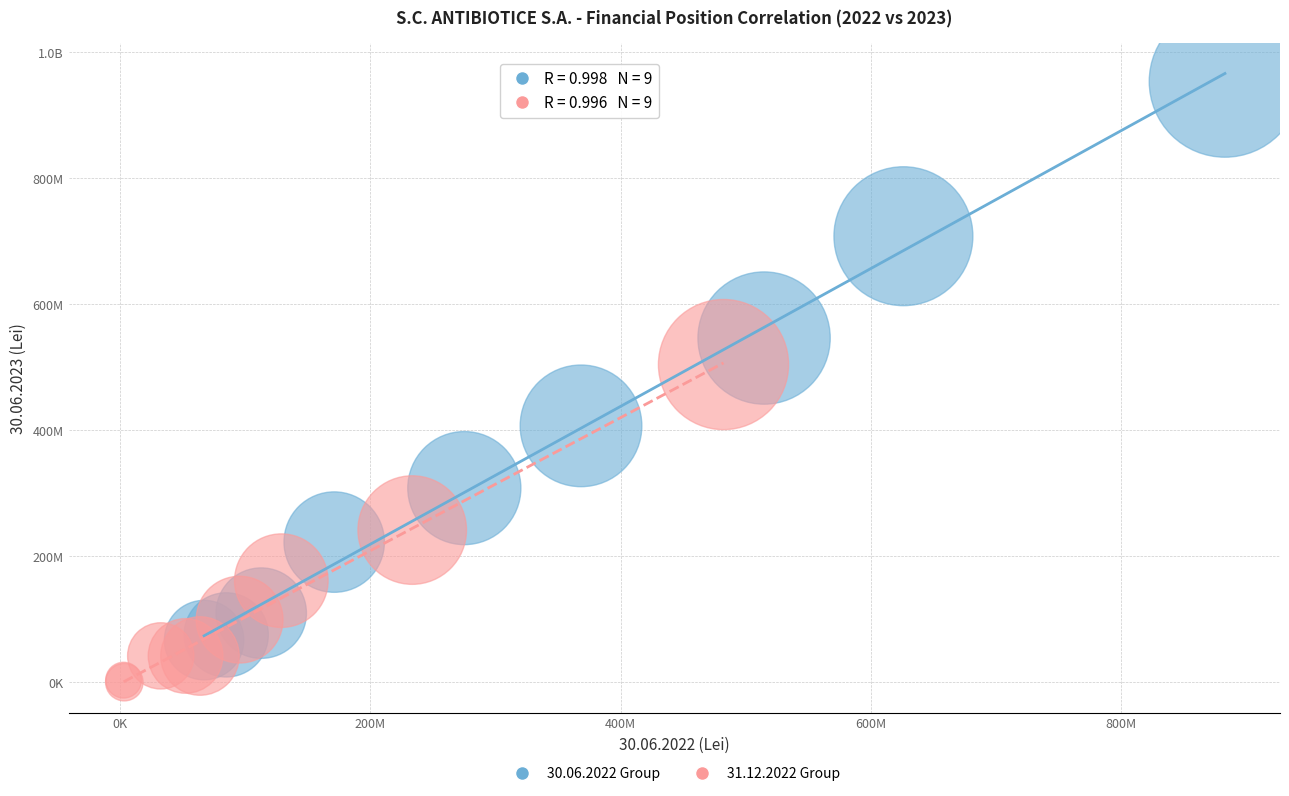

What are all the series names shown in the legend?

30.06.2022 Group, 31.12.2022 Group